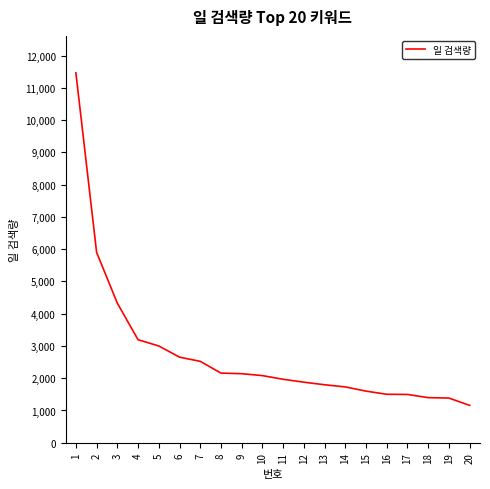

Is it true that the value at 9 is 2140?

True